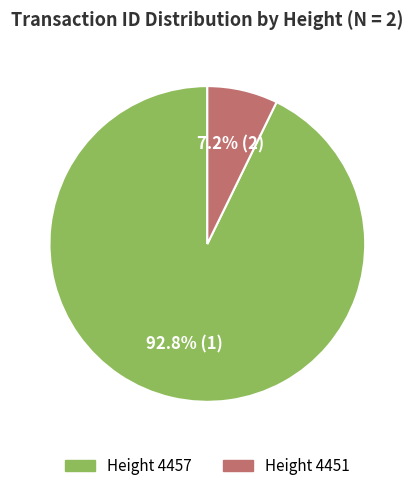

Is there a majority slice in this chart?

Yes